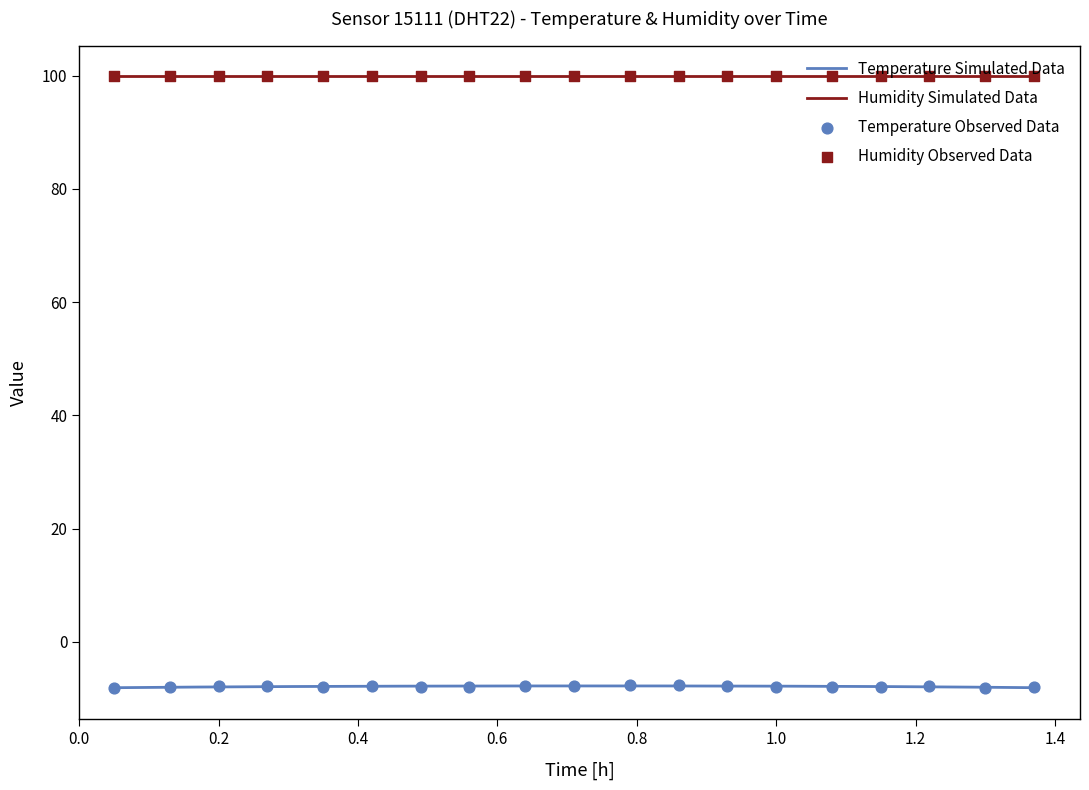

True or false: Humidity Simulated Data and Temperature Simulated Data intersect in this chart.

False